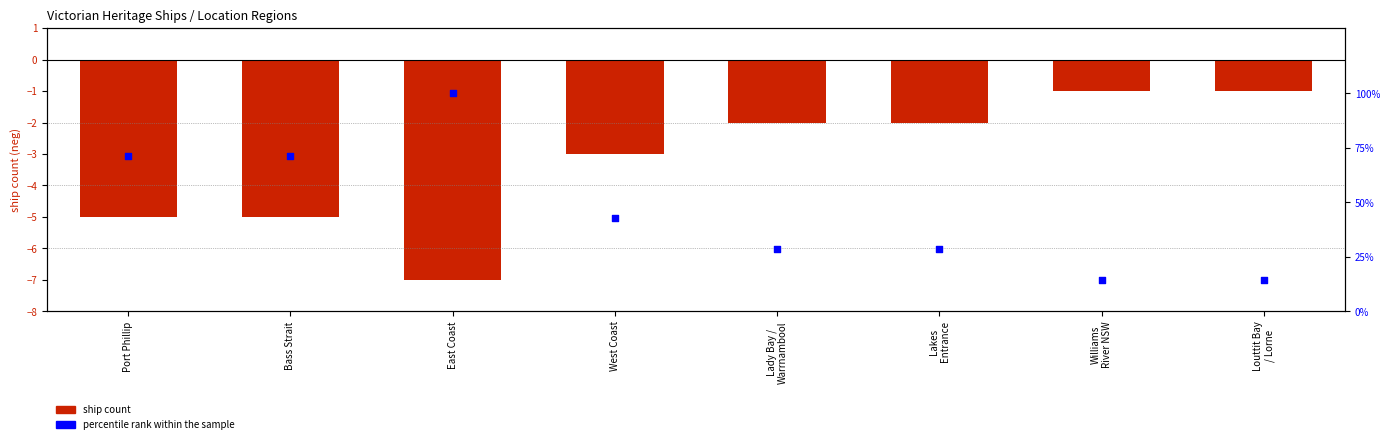

At which category is the sum across all series the highest?

East Coast